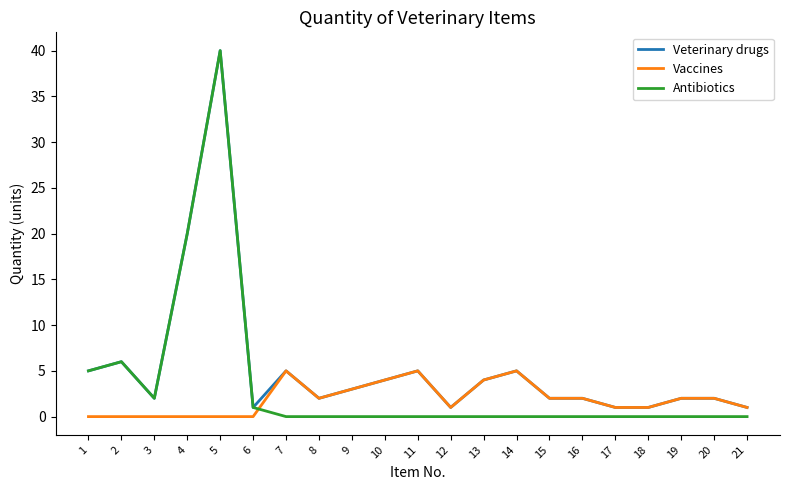

What value does the Vaccines series have at 13?

4